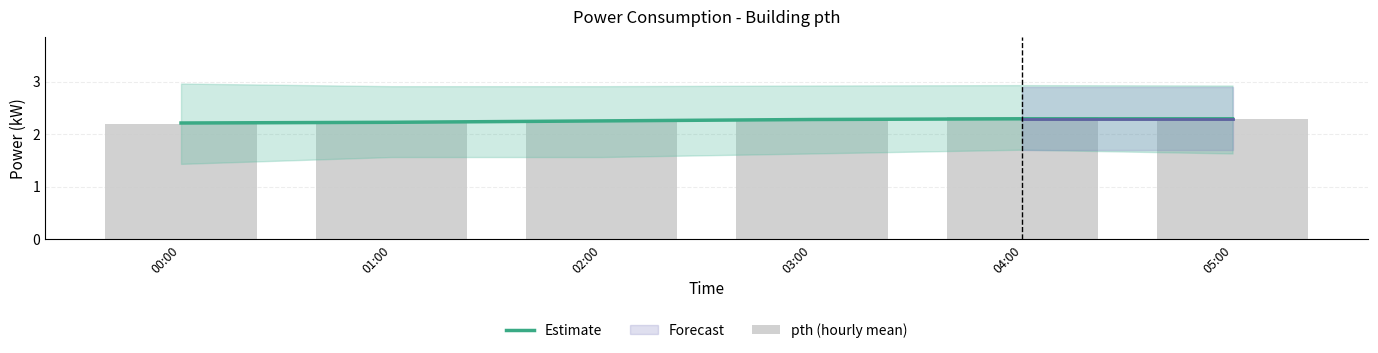

What is the minimum value shown in the chart?

2.2